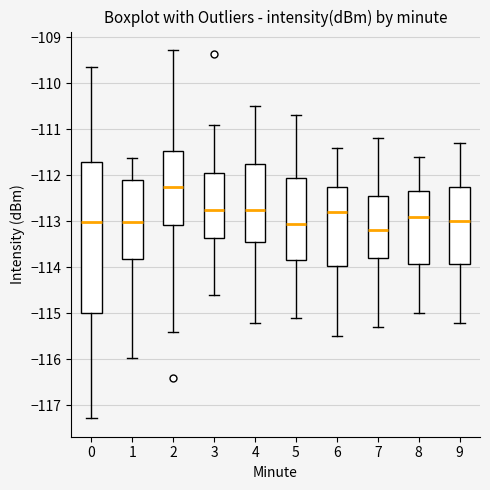

Reading left to right, read every box against the y-axis: the position of its median line, the range the box covers, and the ends of its whiskers. The values are not printed on the chart, so give them approximately, as read against the axis.

0: median -113.0, box -115.0 to -111.7, whiskers -117.3 to -109.6
1: median -113.0, box -113.8 to -112.1, whiskers -116.0 to -111.6
2: median -112.3, box -113.1 to -111.5, whiskers -115.4 to -109.3
3: median -112.8, box -113.4 to -111.9, whiskers -114.6 to -110.9
4: median -112.7, box -113.4 to -111.7, whiskers -115.2 to -110.5
5: median -113.0, box -113.8 to -112.0, whiskers -115.1 to -110.7
6: median -112.8, box -114.0 to -112.2, whiskers -115.5 to -111.4
7: median -113.2, box -113.8 to -112.4, whiskers -115.3 to -111.2
8: median -112.9, box -113.9 to -112.3, whiskers -115.0 to -111.6
9: median -113.0, box -113.9 to -112.2, whiskers -115.2 to -111.3